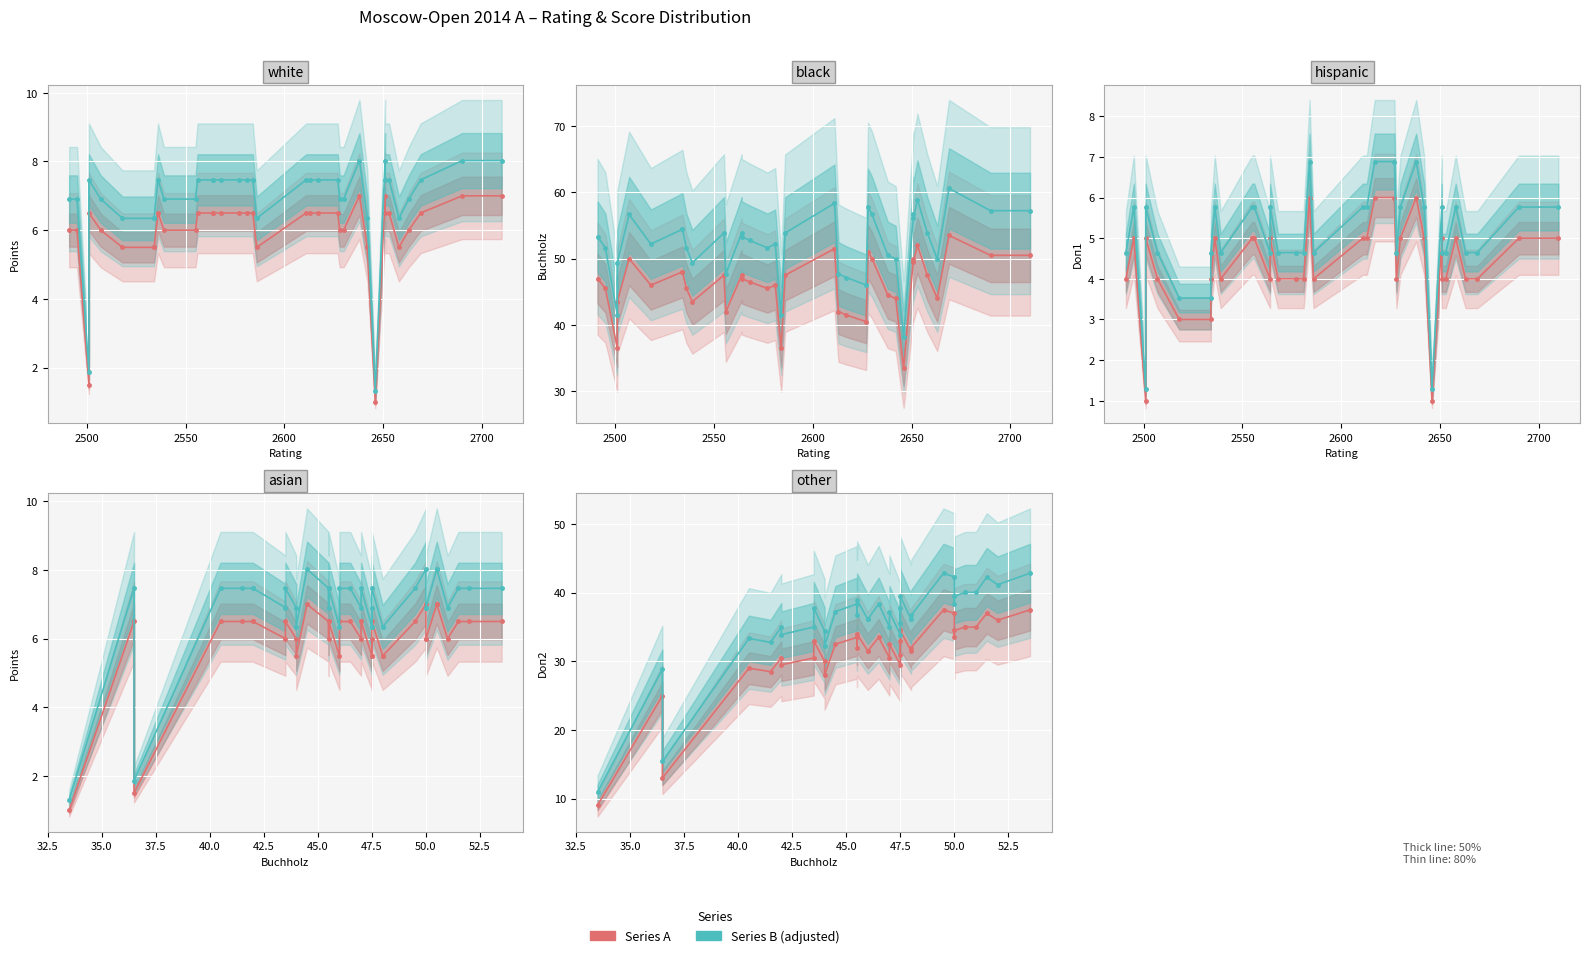

How many interior local valleys does the Rating series have?

4